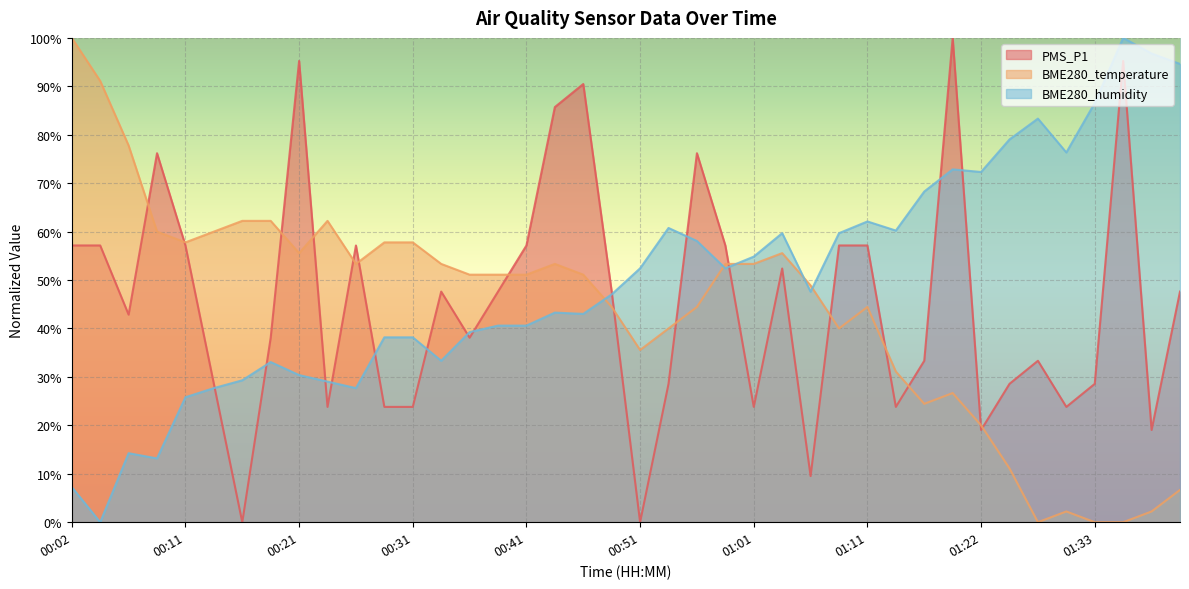

What is the greatest value displayed?

100.0